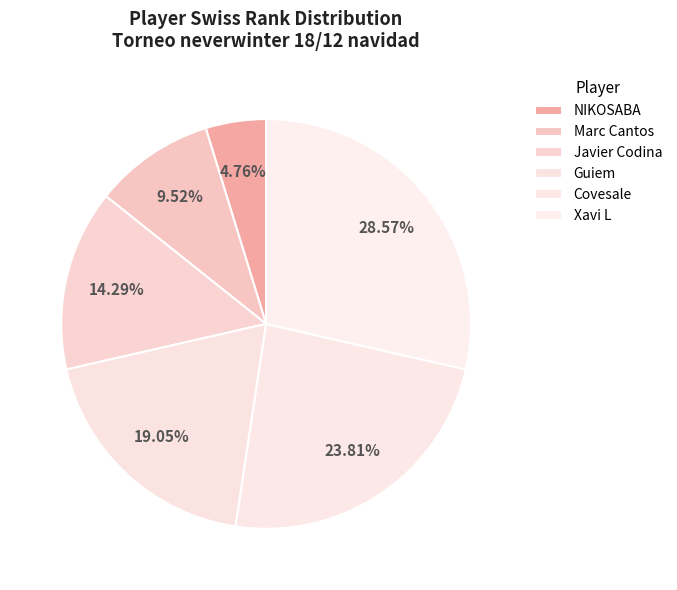

How many slices are in this pie chart?

6